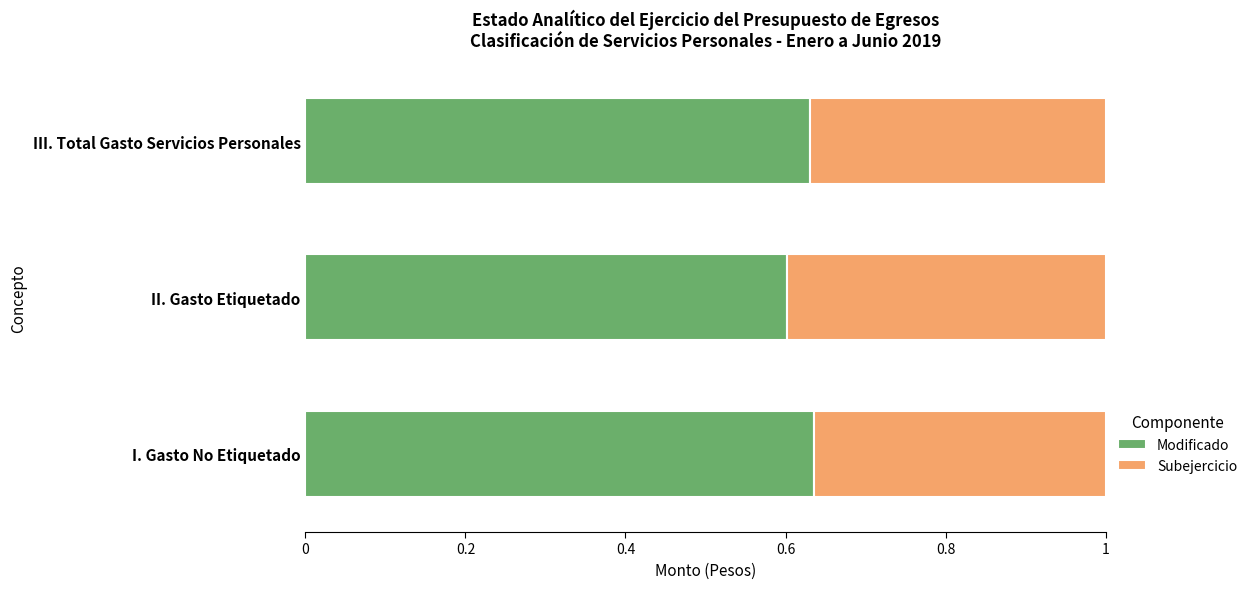

The Modificado series shows 0.6 at II. Gasto Etiquetado. True or false?

True